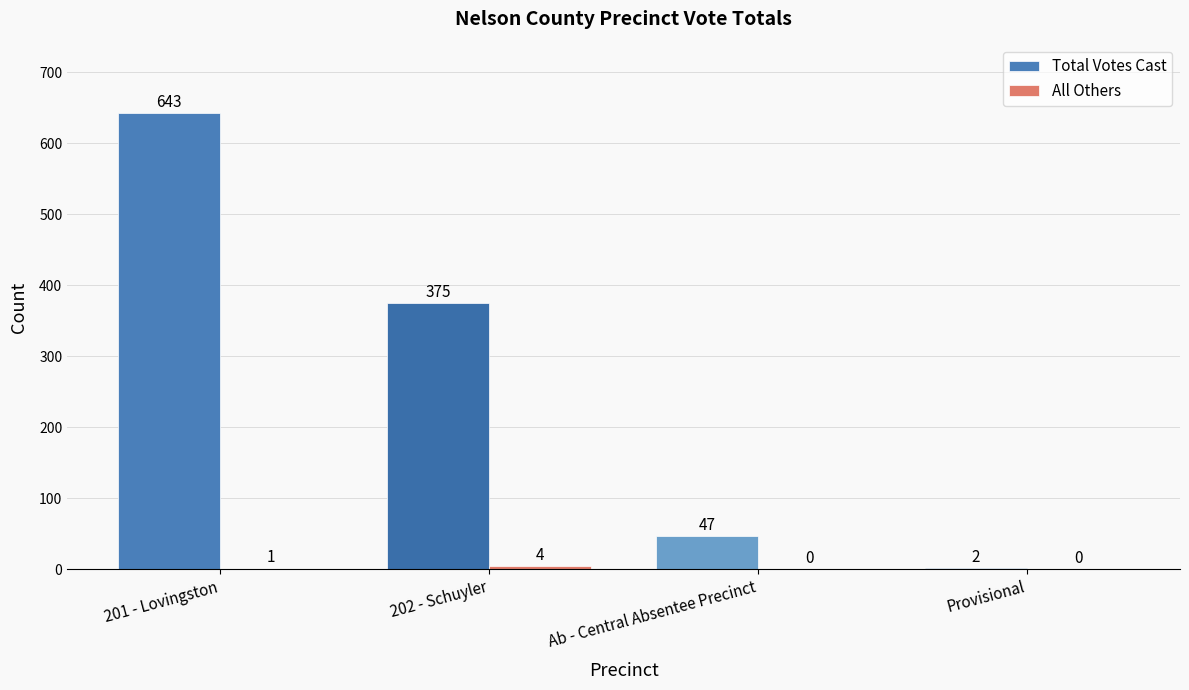

What is the sum of the Total Votes Cast values at 201 - Lovingston and Provisional?

645